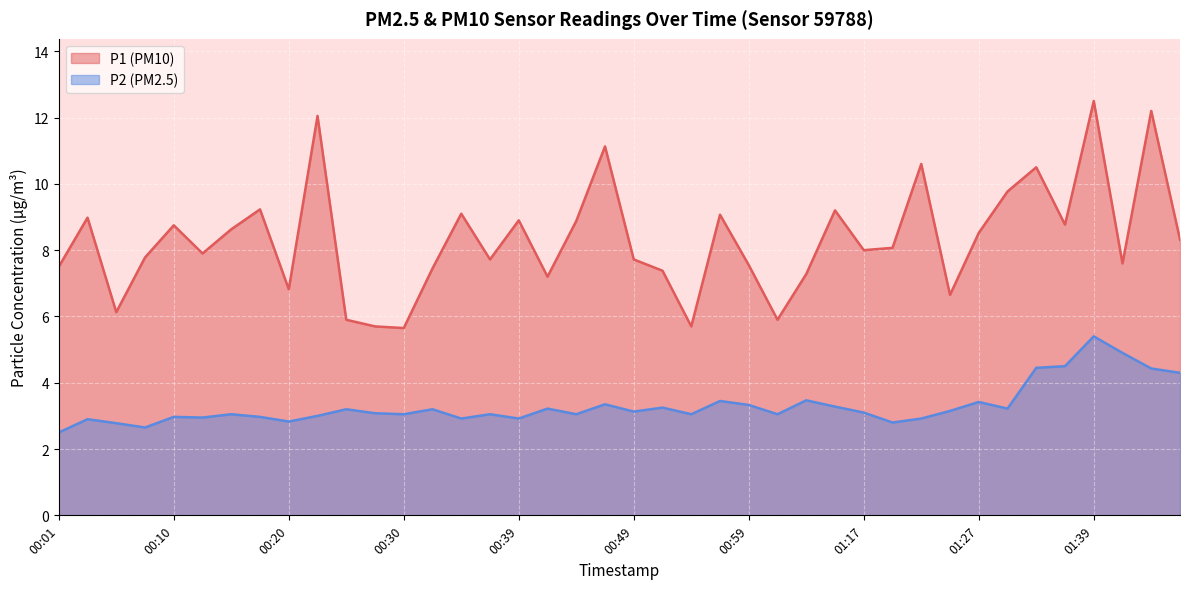

Does the chart display data point markers on the line(s)?

No